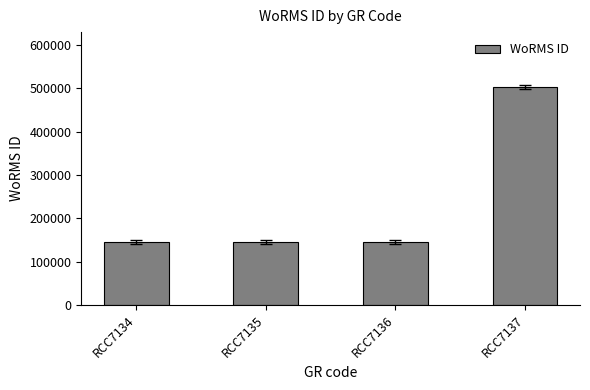

Read the value at RCC7135.

145902